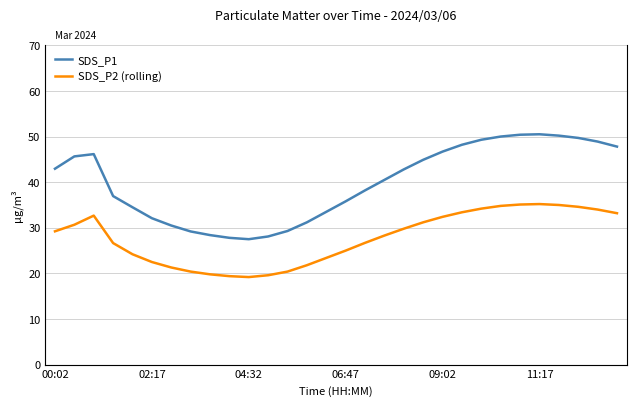

What is the difference between the second highest and second lowest values in the SDS_P1 series?

22.6